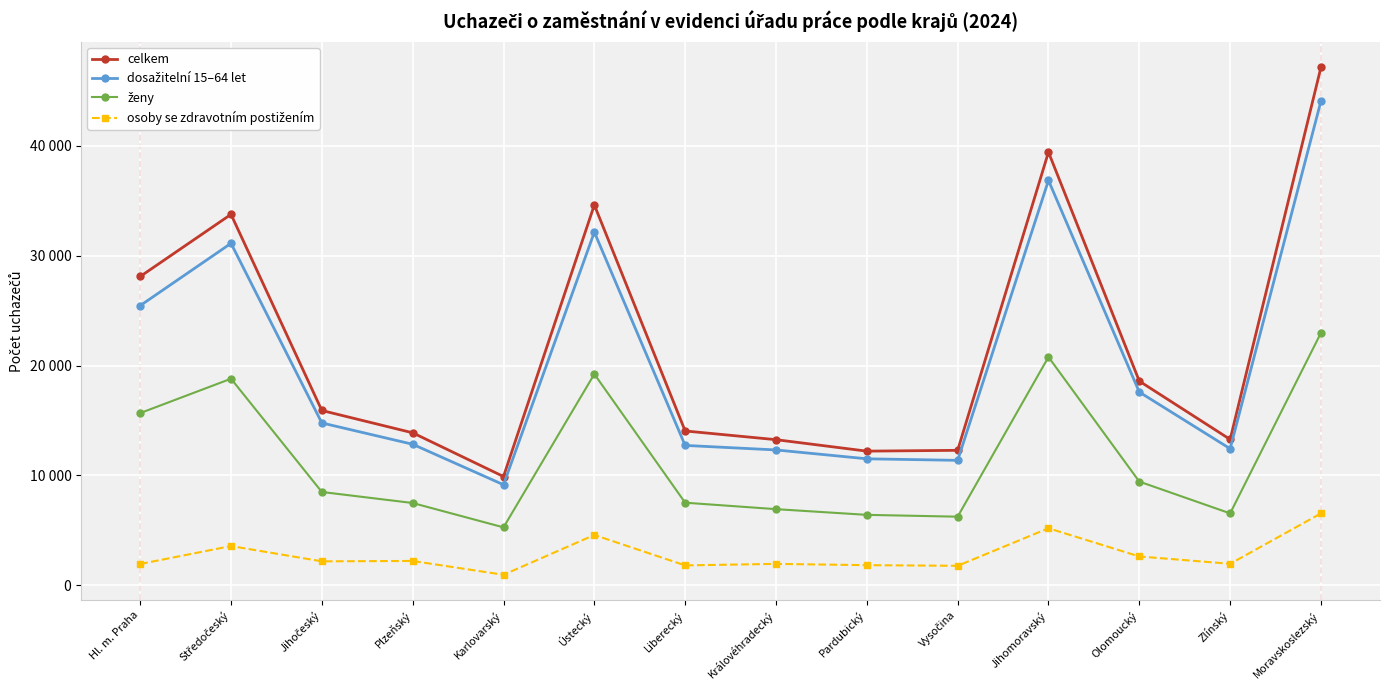

Does the chart have visible grid lines?

Yes